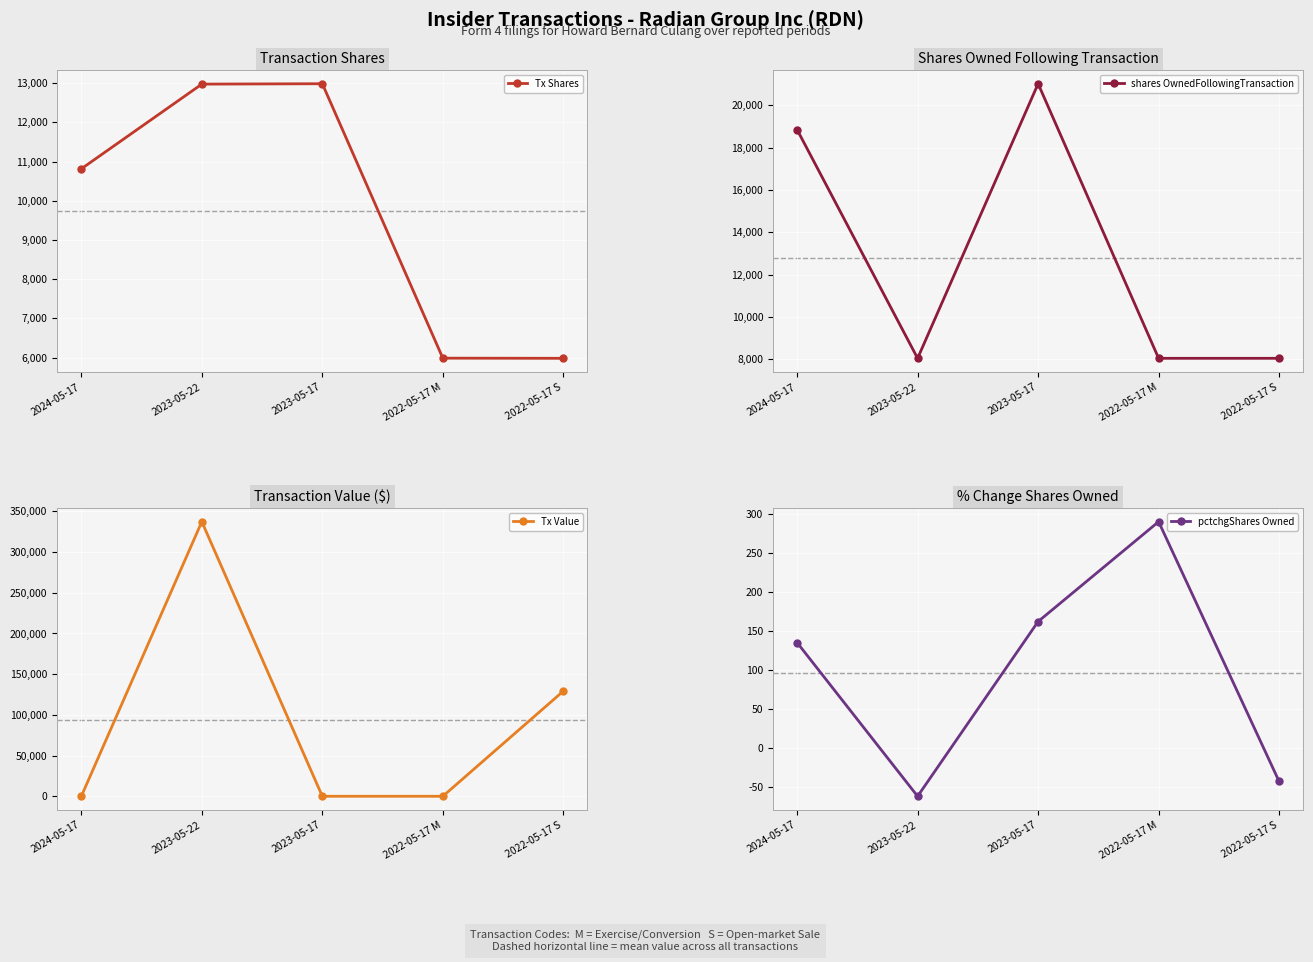

How many data points in pctchgShares Owned are above 135?

2